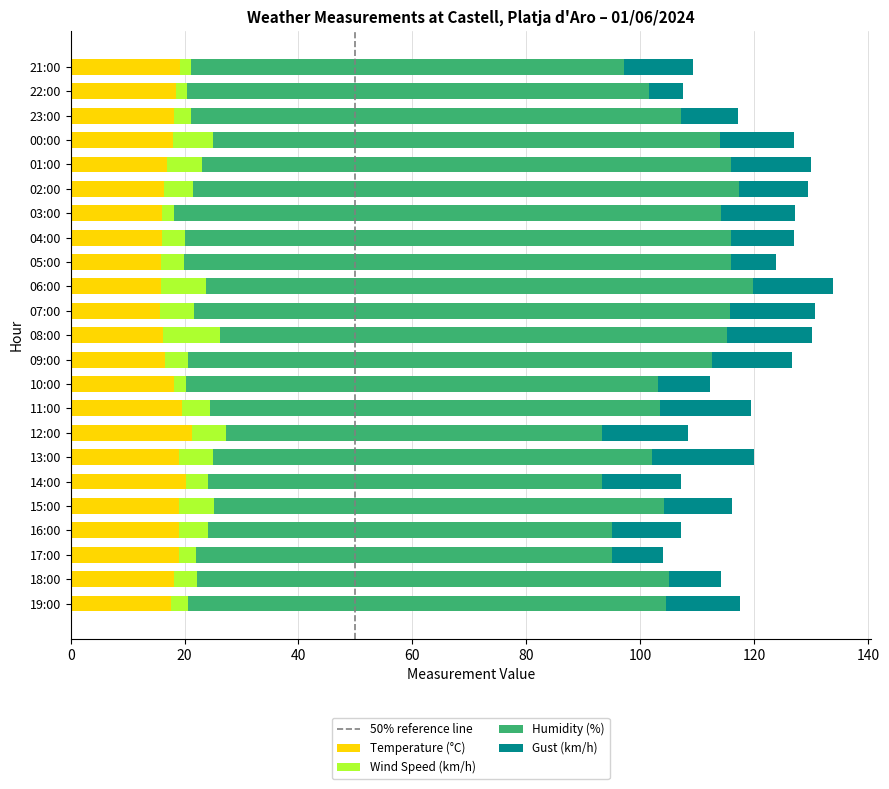

What is the sum of all Temperature (°C) values?

410.6